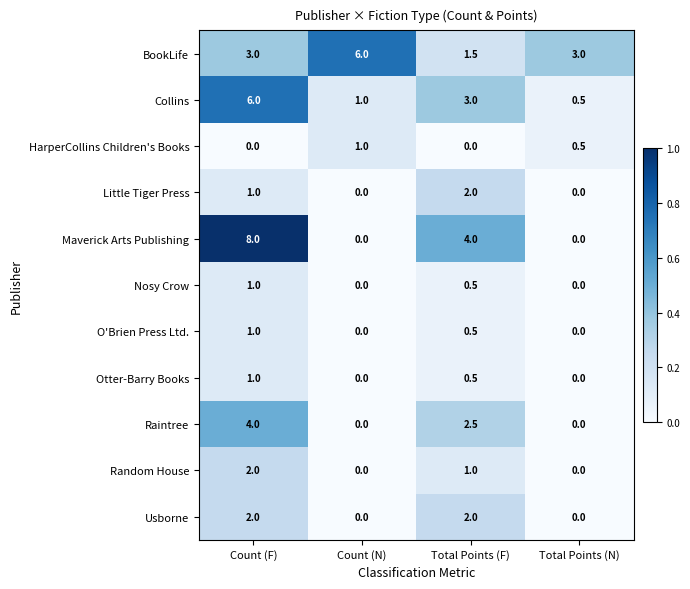

Count the BookLife values in the range 3 to 6.

3